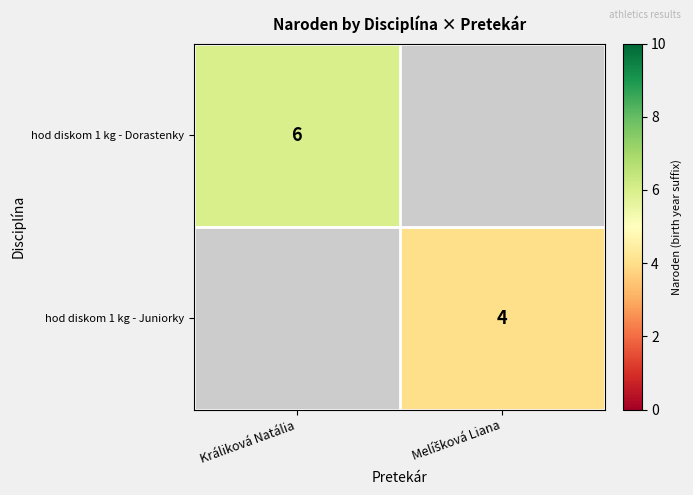

What is the smallest value displayed?

4.0